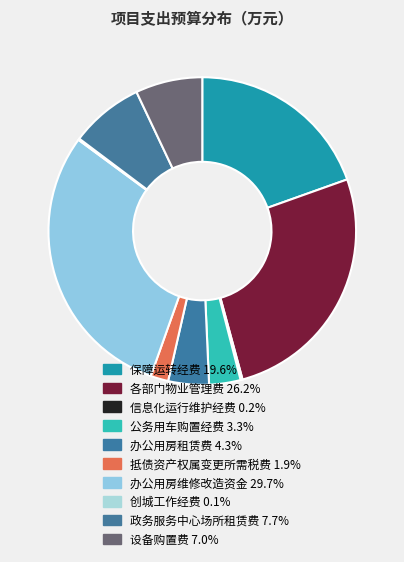

Combined, do 保障运转经费 and 创城工作经费 account for over 50%?

No